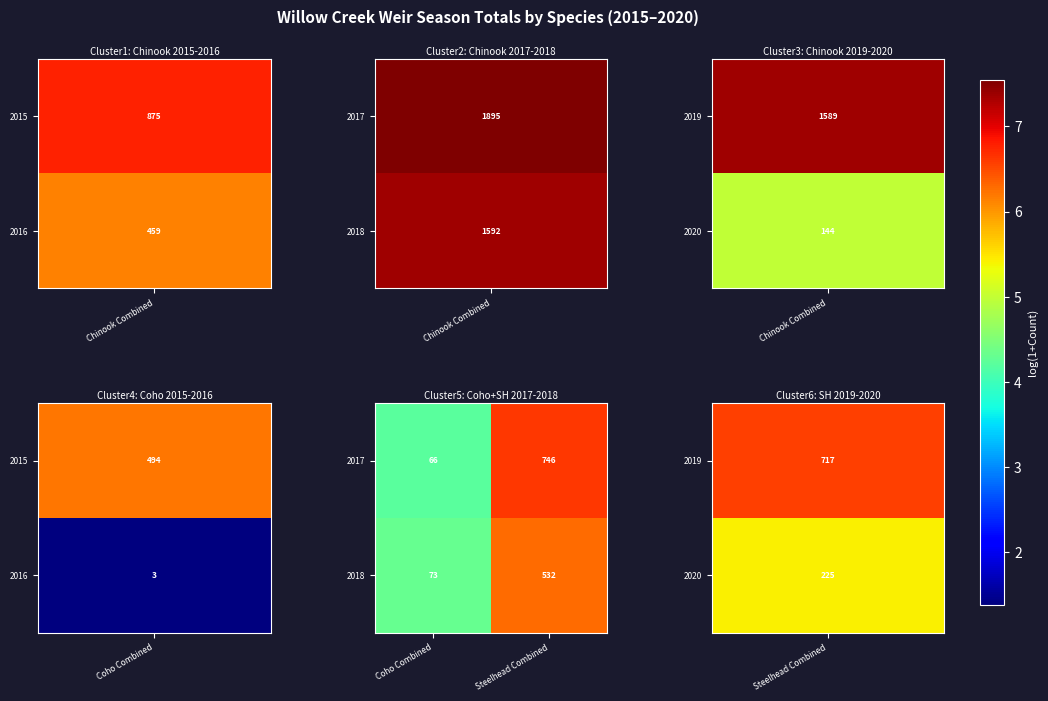

List the series in order of their peak value, lowest first.

2018, 2017